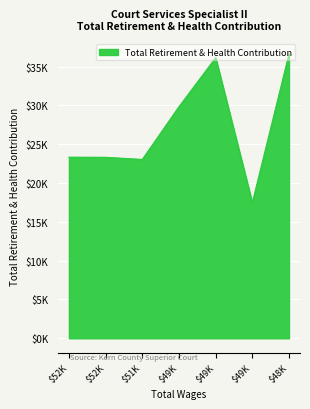

Is this an area chart (filled region under the line)?

Yes